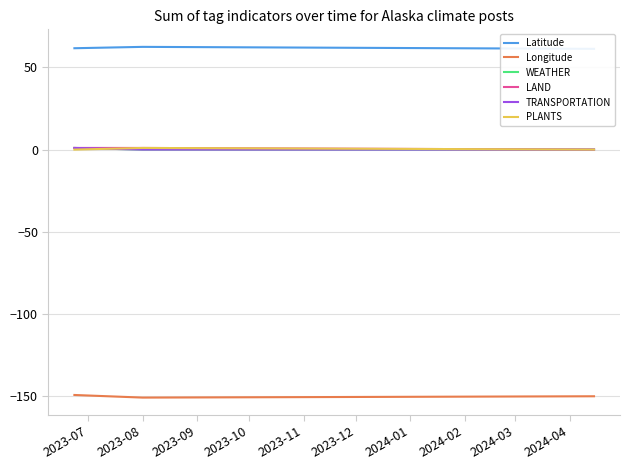

Is it true that Latitude equals 15.6 at 2023-09?

False